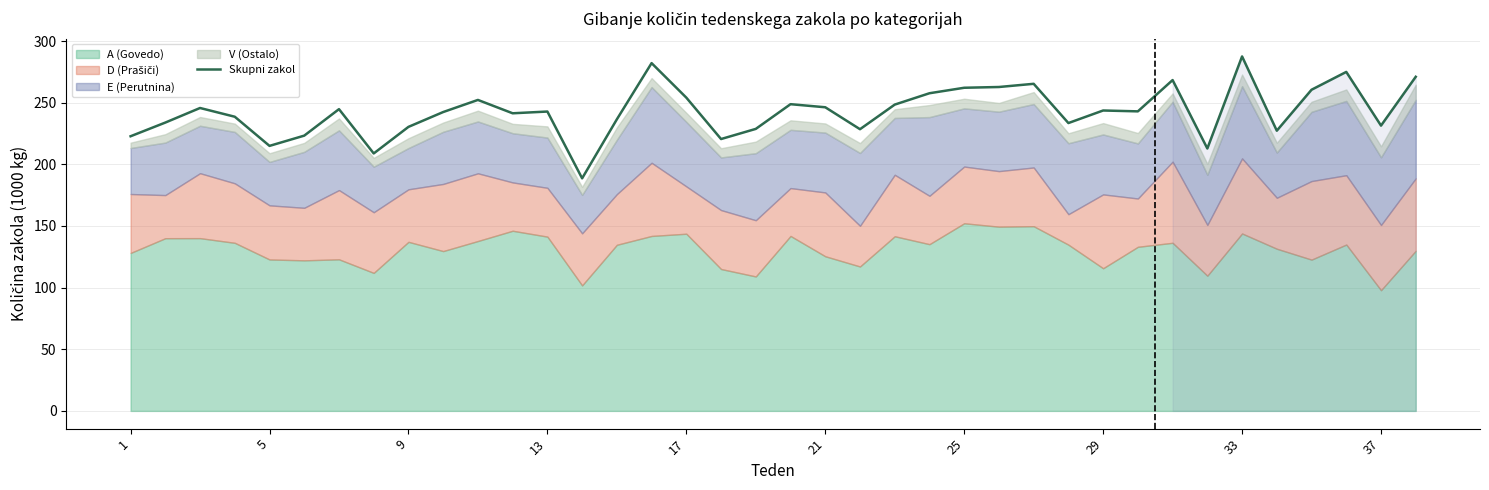

How many values are below 242?

17